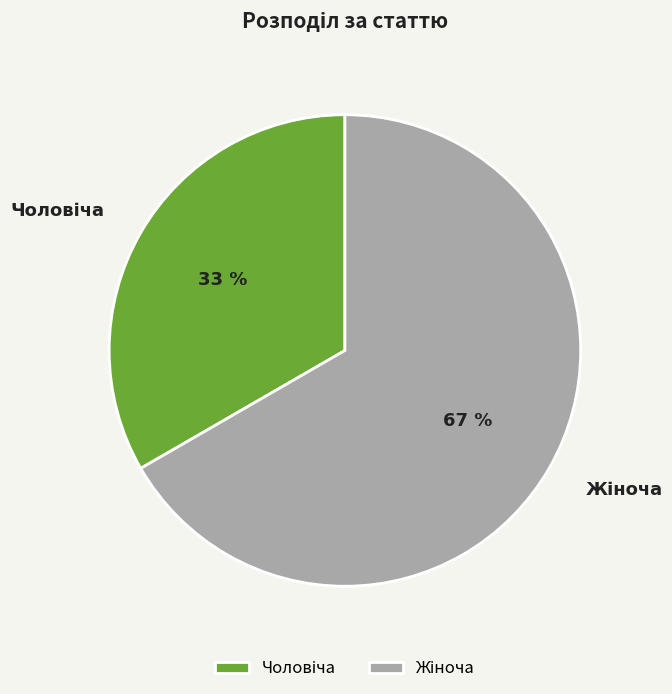

To the nearest percent, what is the average slice percentage?

50%